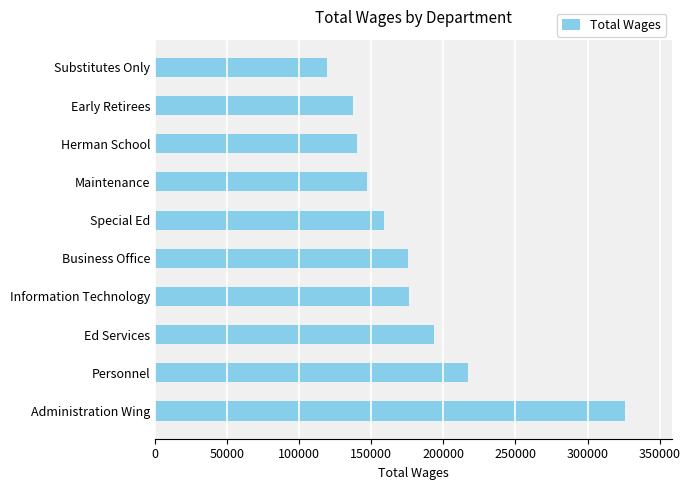

What is the maximum value shown in the chart?

326257